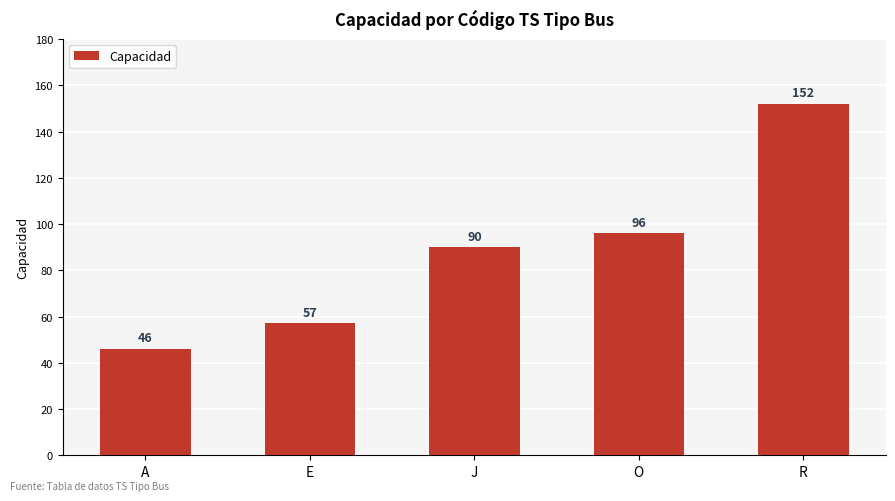

What is the smallest value displayed?

46